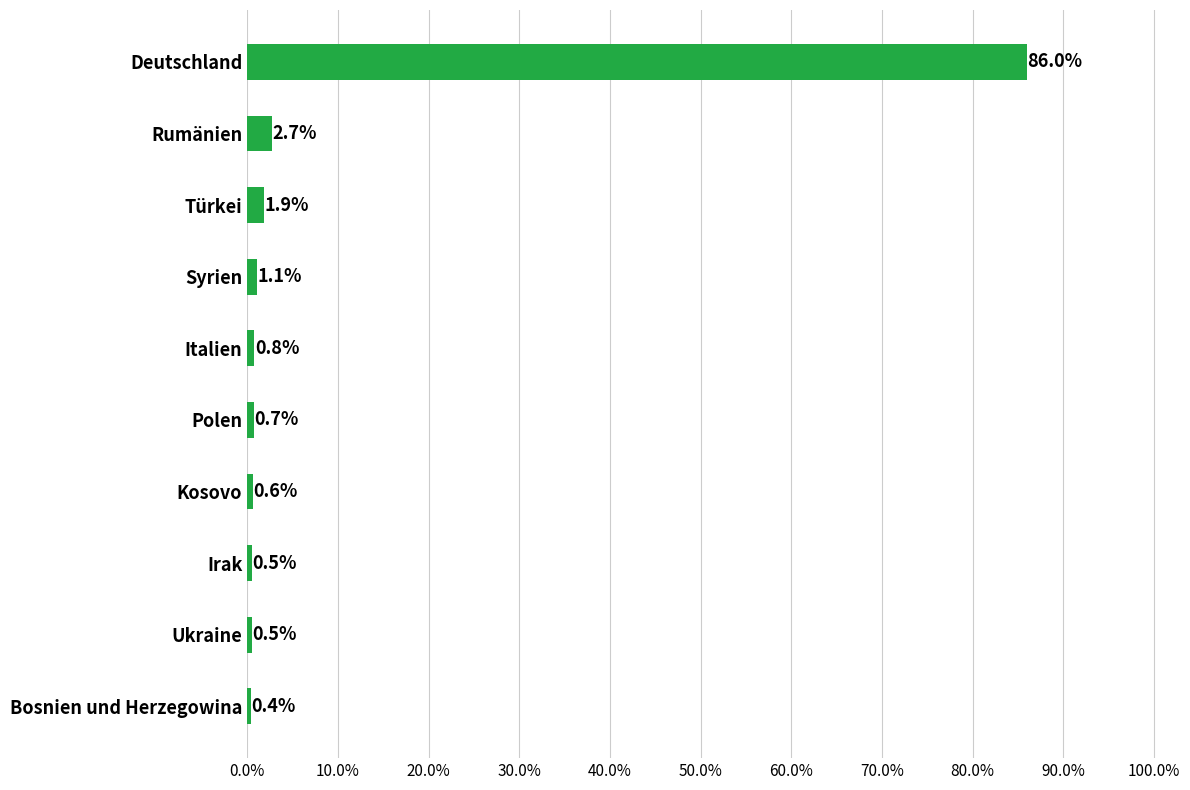

How many categories are shown in the chart?

10